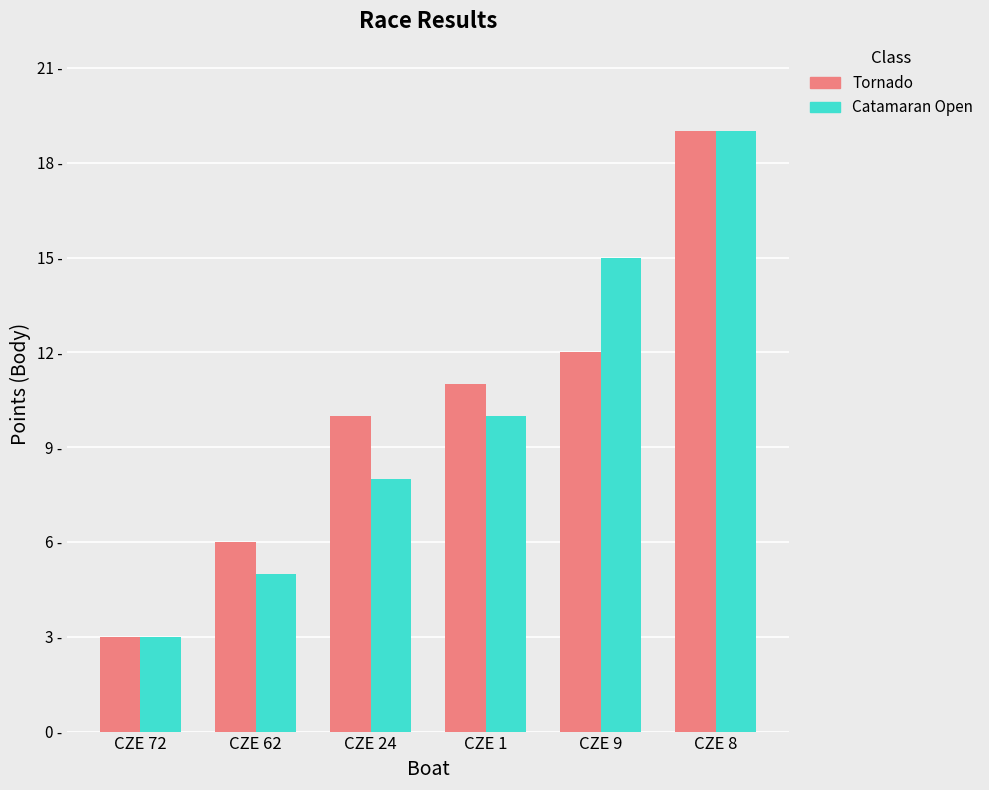

What is the difference between the highest and lowest values at CZE 24?

2